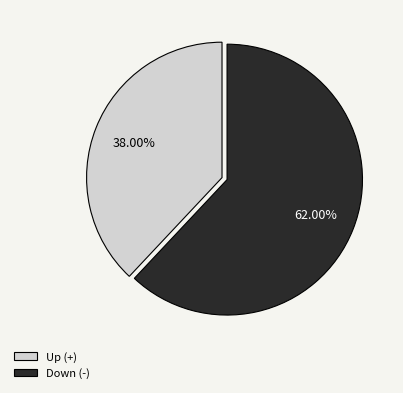

Which category has the smallest portion of the pie?

Up (+)